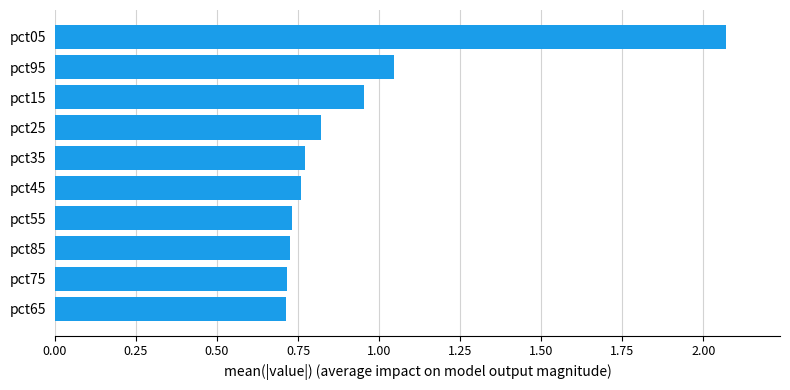

Count the number of categories in the chart.

10